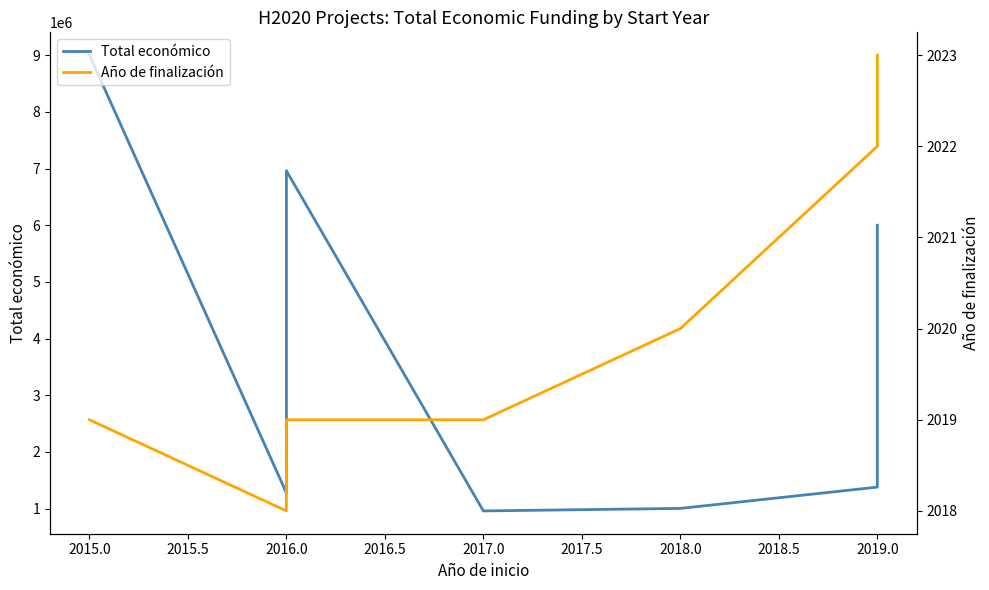

How many interior local peaks does the Total económico series have?

1